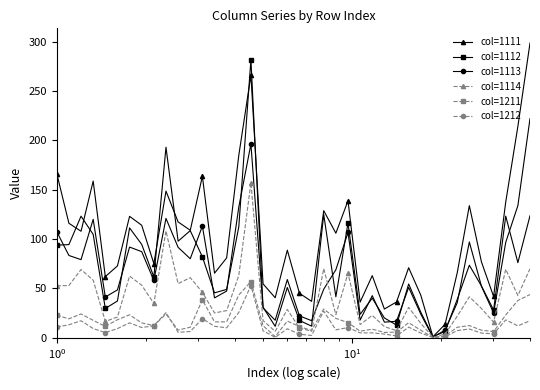

How many interior local peaks does the col=1111 series have?

11